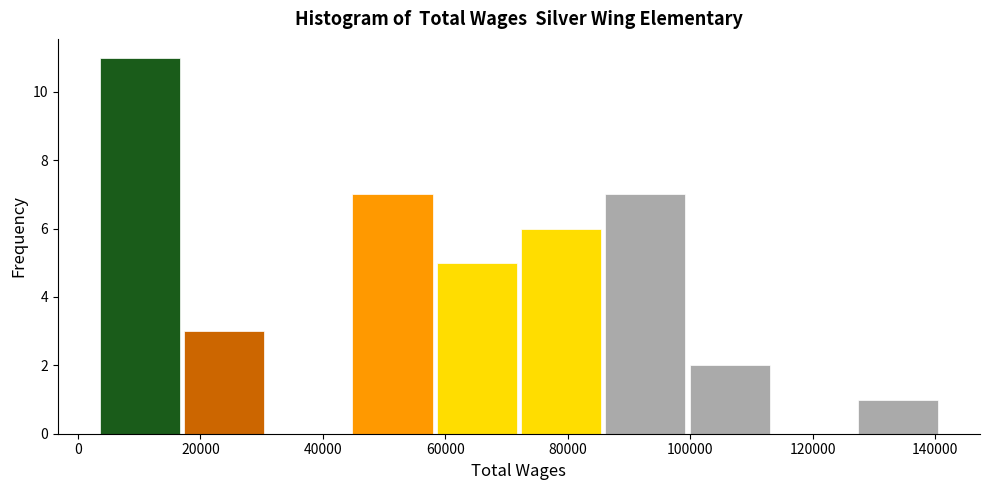

Reading left to right, list every bar in this chart as the range it spans on the x-axis followed by its height. Neither the bar edges nor the heights are printed on the chart, so give them approximately, as read against the axes.

4000 to 16000: 11
16000 to 30000: 3
30000 to 44000: 0
44000 to 58000: 7
58000 to 72000: 5
72000 to 86000: 6
86000 to 100000: 7
100000 to 114000: 2
114000 to 128000: 0
128000 to 140000: 1